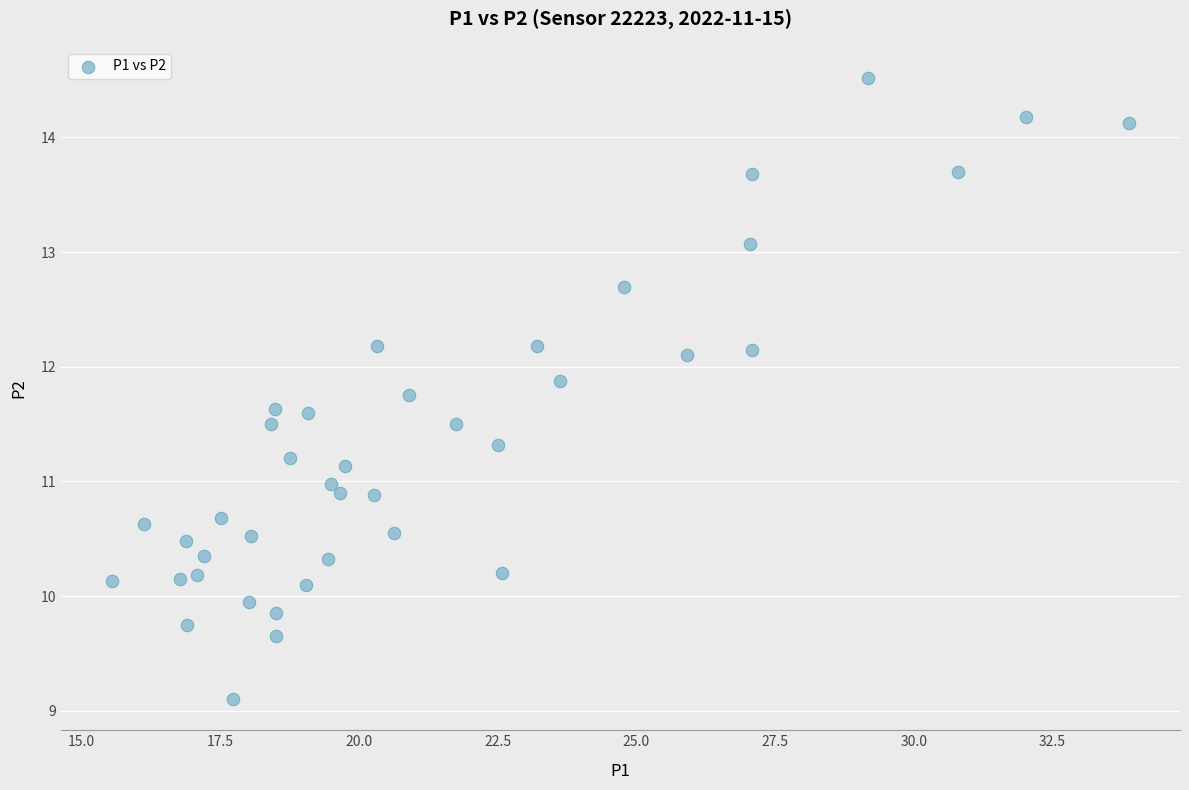

What is the range of X values (max minus min)?

18.3